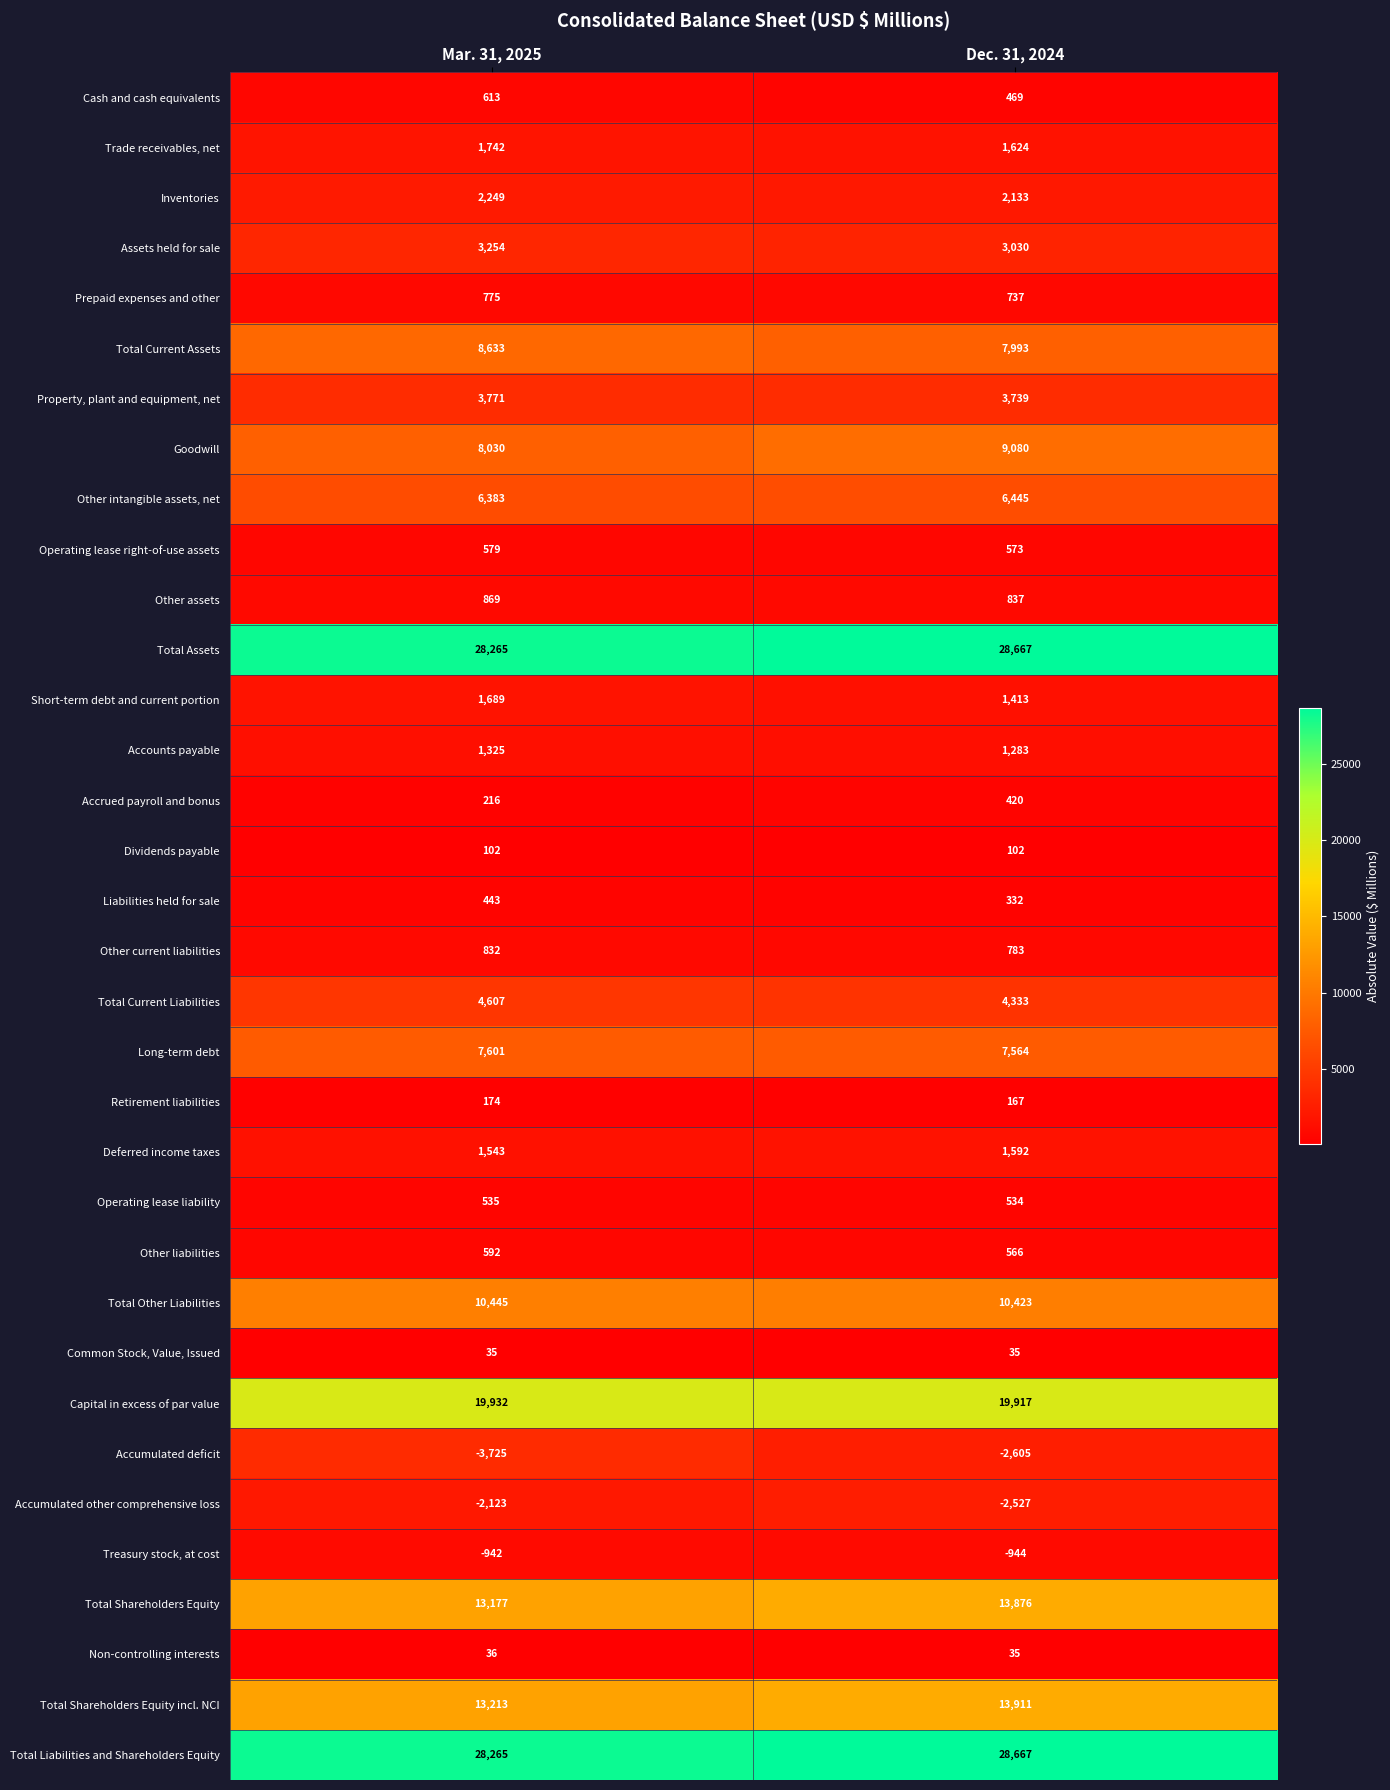

What is the approximate value of Assets held for sale at Mar. 31, 2025?

3254